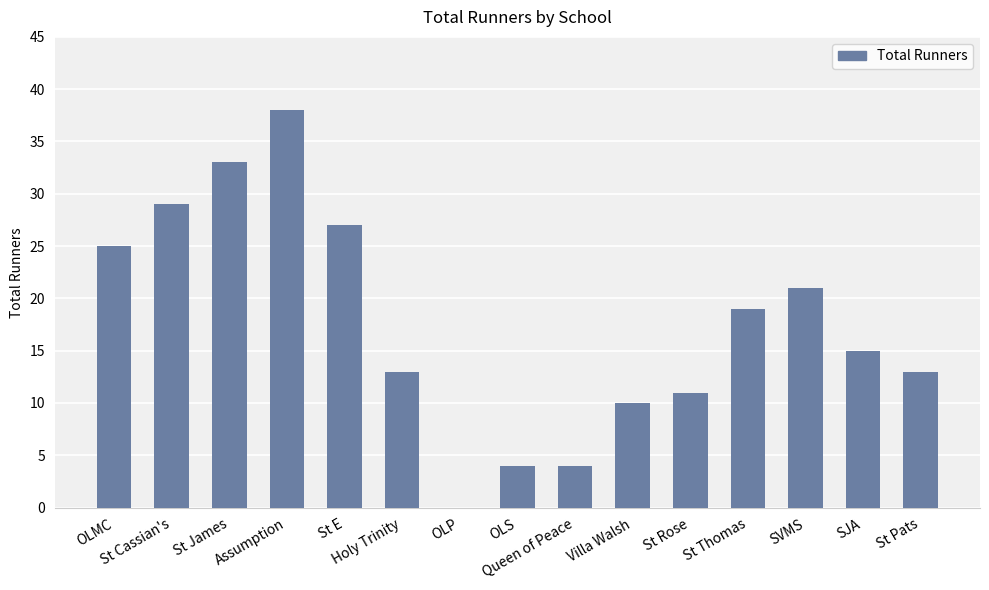

True or false: the data shows 21 at SVMS.

True